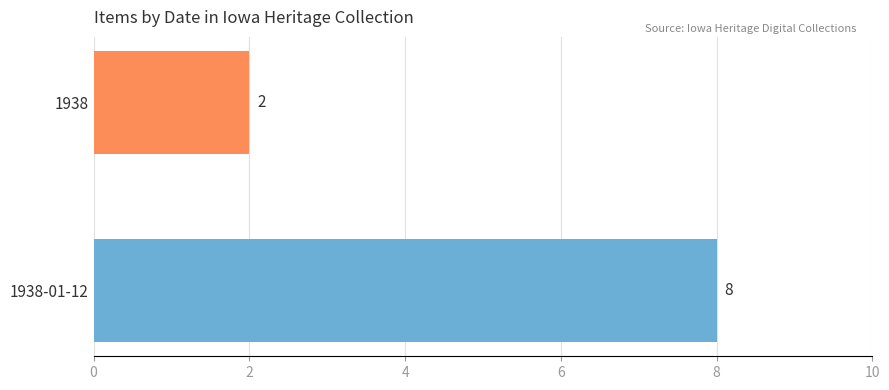

Rank the categories by value from lowest to highest.

1938, 1938-01-12